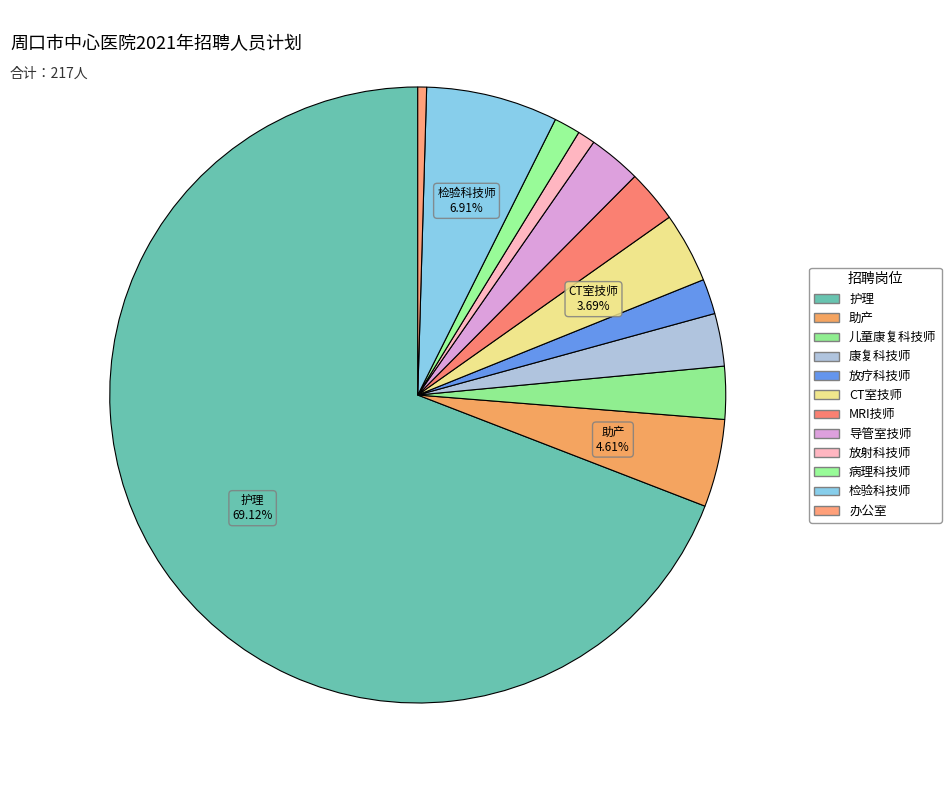

Count the number of slices in the pie.

12